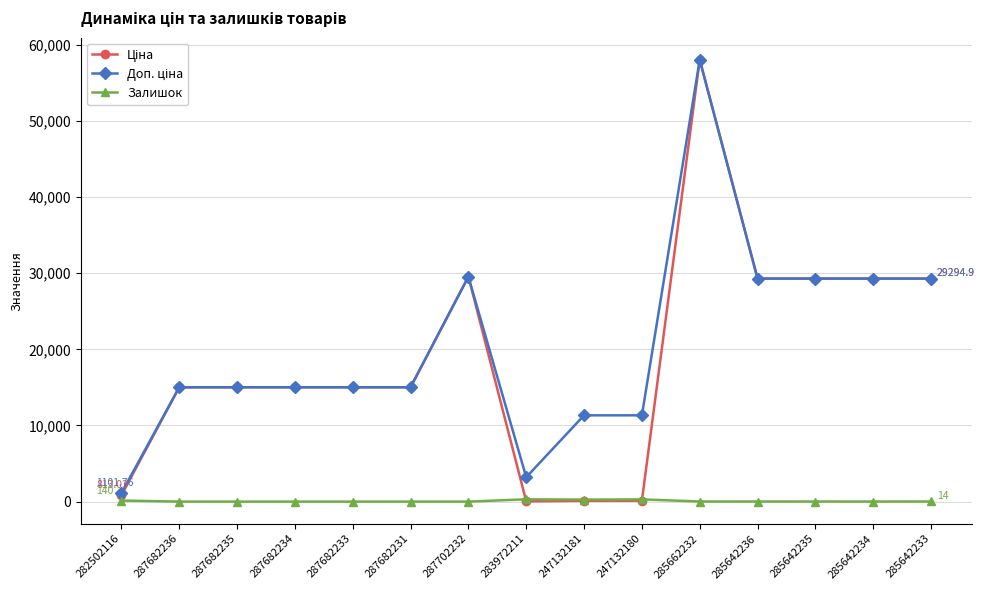

What is the label of the 2nd point from the right?

285642234